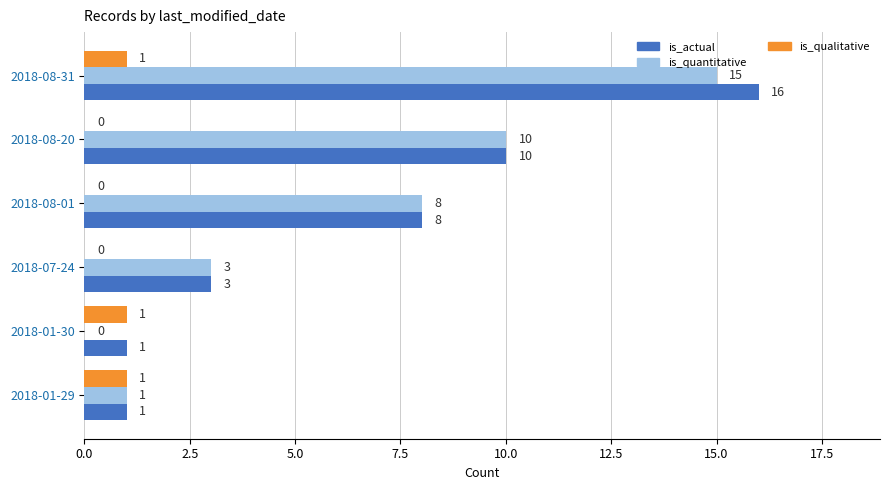

Count the is_qualitative values in the range 0 to 1.

6